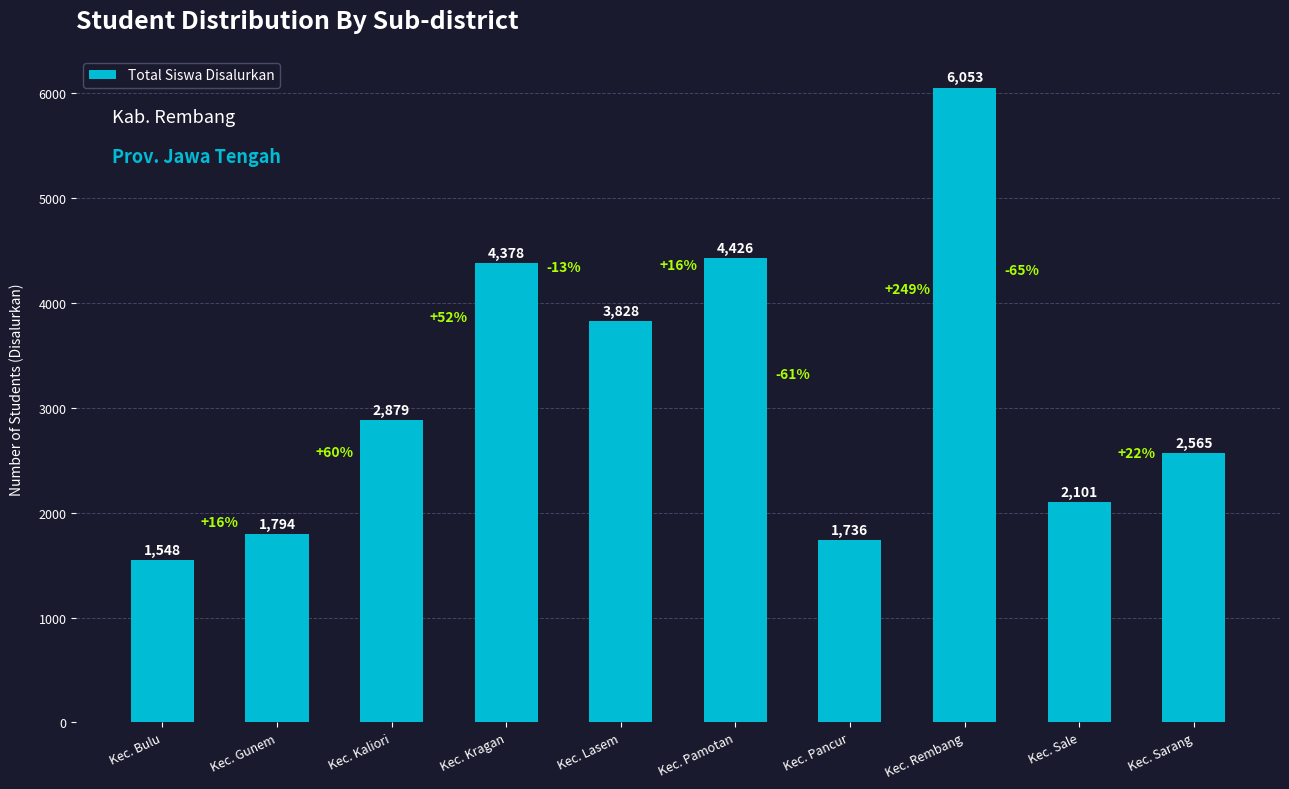

Rank the categories by value from highest to lowest.

Kec. Rembang, Kec. Pamotan, Kec. Kragan, Kec. Lasem, Kec. Kaliori, Kec. Sarang, Kec. Sale, Kec. Gunem, Kec. Pancur, Kec. Bulu